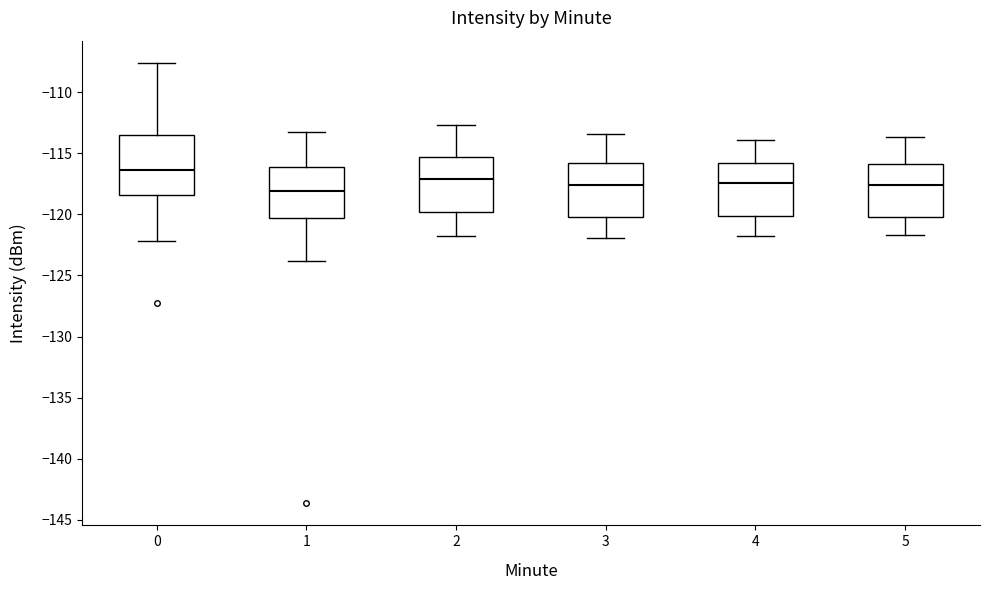

Reading left to right, read every box against the y-axis: the position of its median line, the range the box covers, and the ends of its whiskers. The values are not printed on the chart, so give them approximately, as read against the axis.

0: median -116.5, box -118.5 to -113.5, whiskers -122.0 to -107.5
1: median -118.0, box -120.5 to -116.0, whiskers -124.0 to -113.0
2: median -117.0, box -120.0 to -115.5, whiskers -122.0 to -112.5
3: median -117.5, box -120.0 to -116.0, whiskers -122.0 to -113.5
4: median -117.5, box -120.0 to -116.0, whiskers -122.0 to -114.0
5: median -117.5, box -120.0 to -116.0, whiskers -121.5 to -113.5